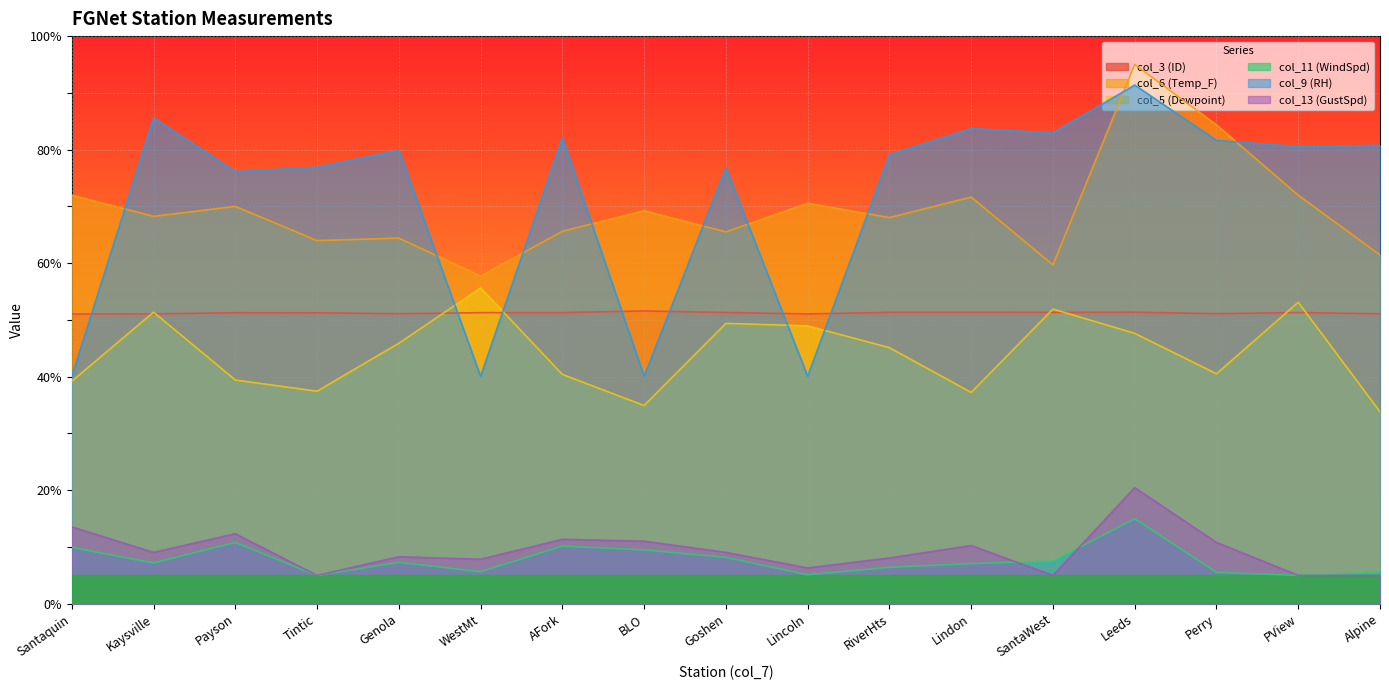

At which category does col_11 (WindSpd) reach its first local valley?

Kaysville